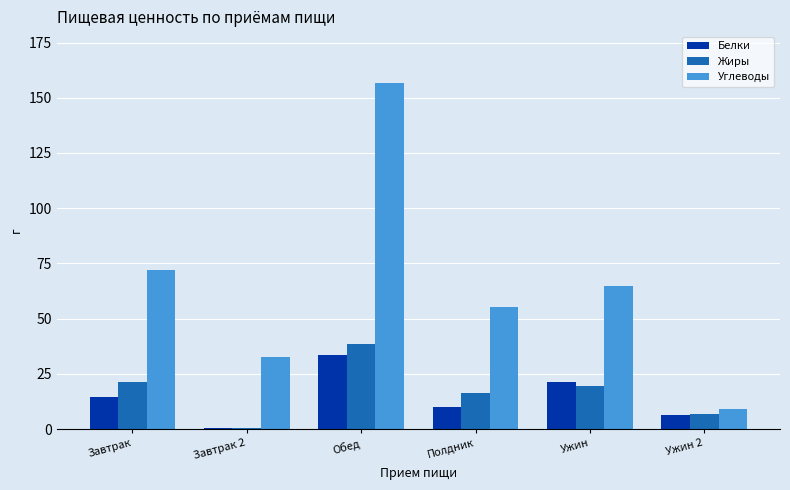

Which series has the widest spread of values?

Углеводы